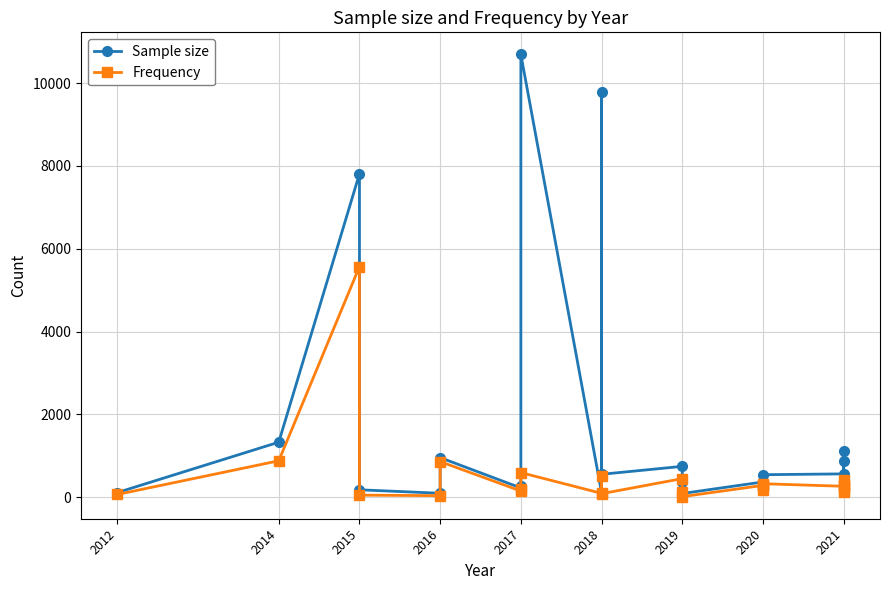

What is the minimum value for Sample size?

90